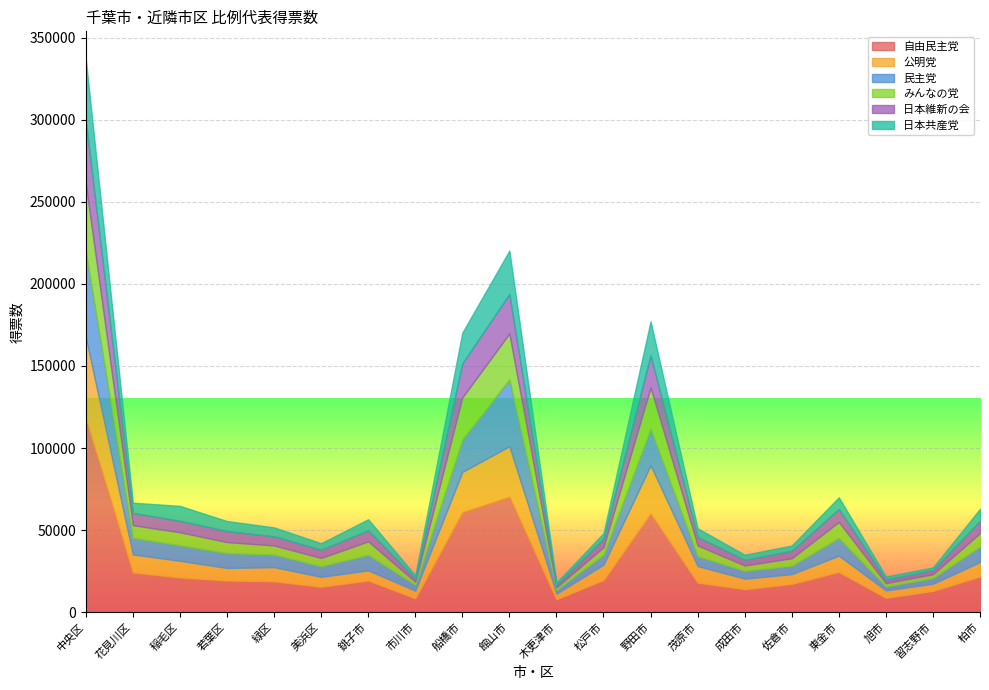

What are all the series names shown in the legend?

自由民主党, 公明党, 民主党, みんなの党, 日本維新の会, 日本共産党